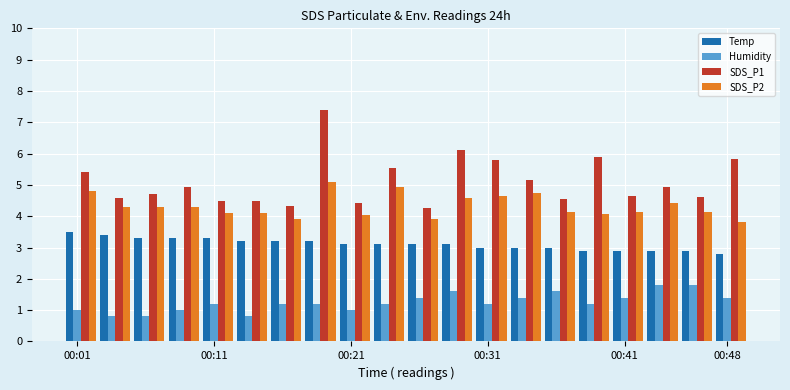

What is the average value of the Humidity series?

1.3